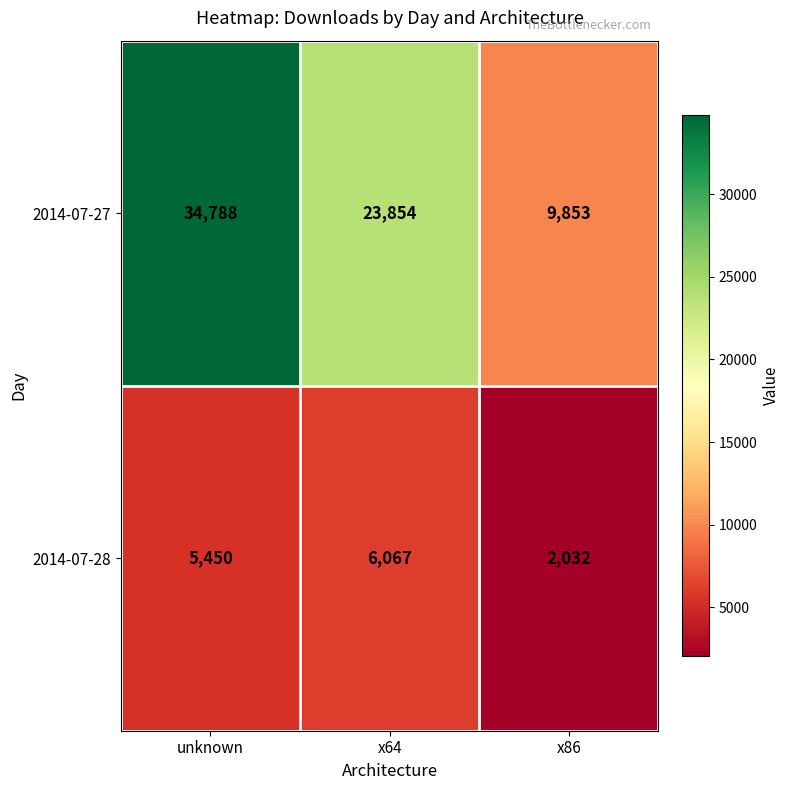

Rank the series at unknown from lowest to highest value.

2014-07-28, 2014-07-27